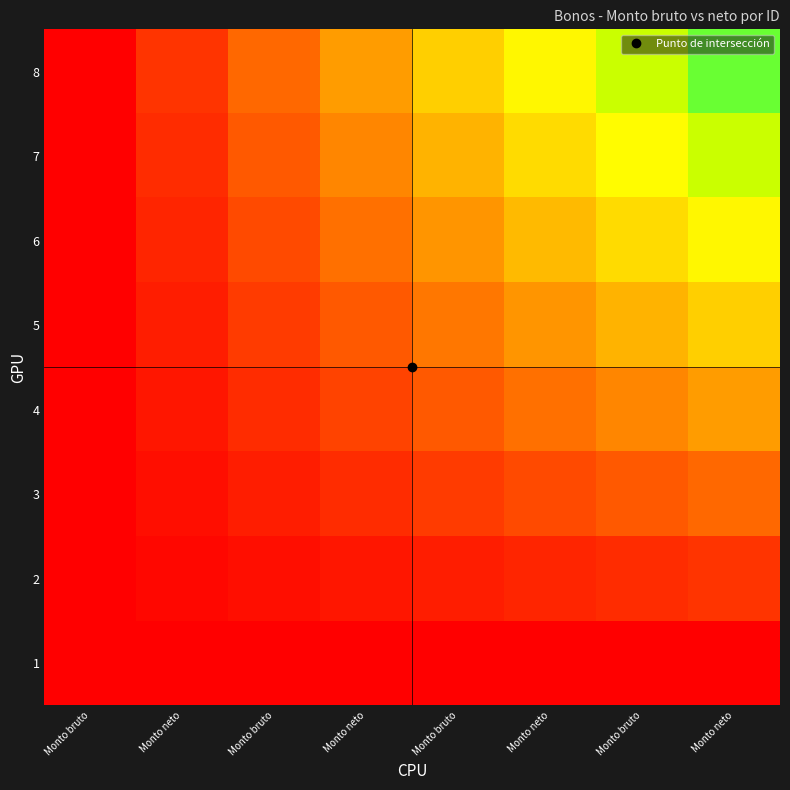

Which series has the largest total across all categories?

row_7